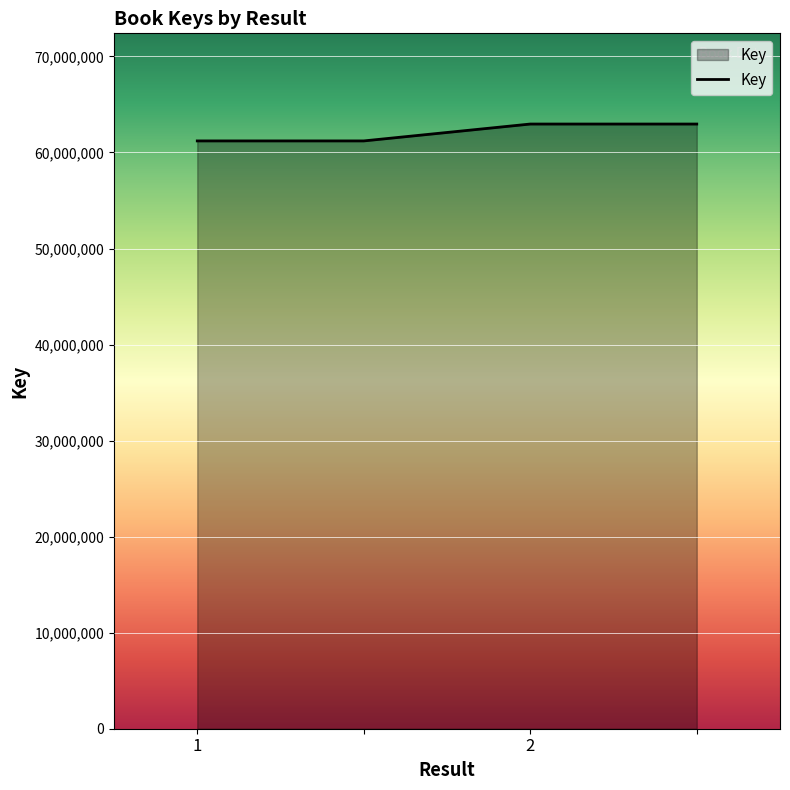

What is the sum of all values?

248322174